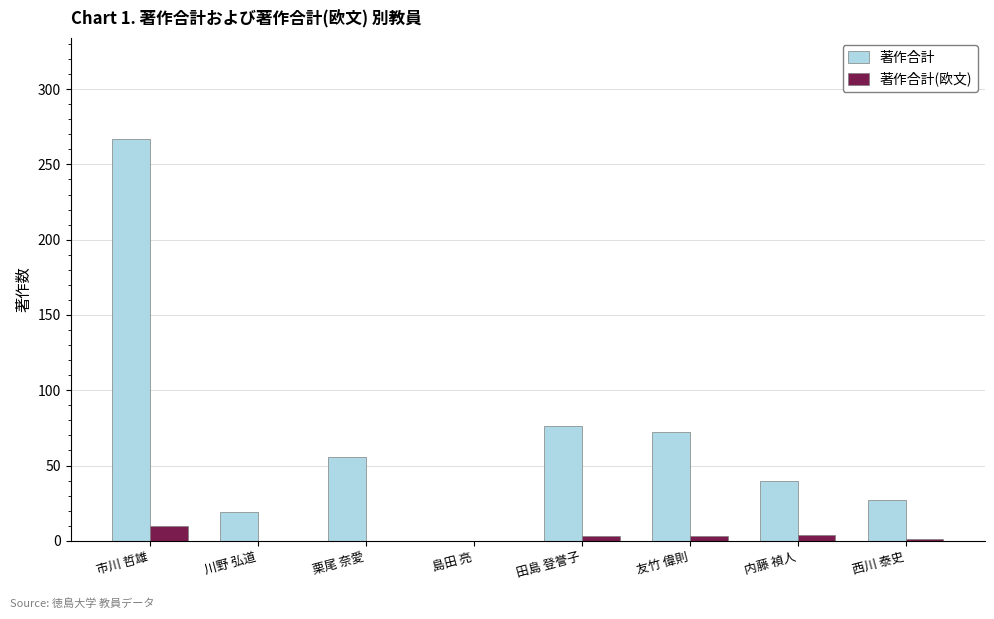

What is the approximate value of 著作合計 at 田島 登誉子, to the nearest 50?

100